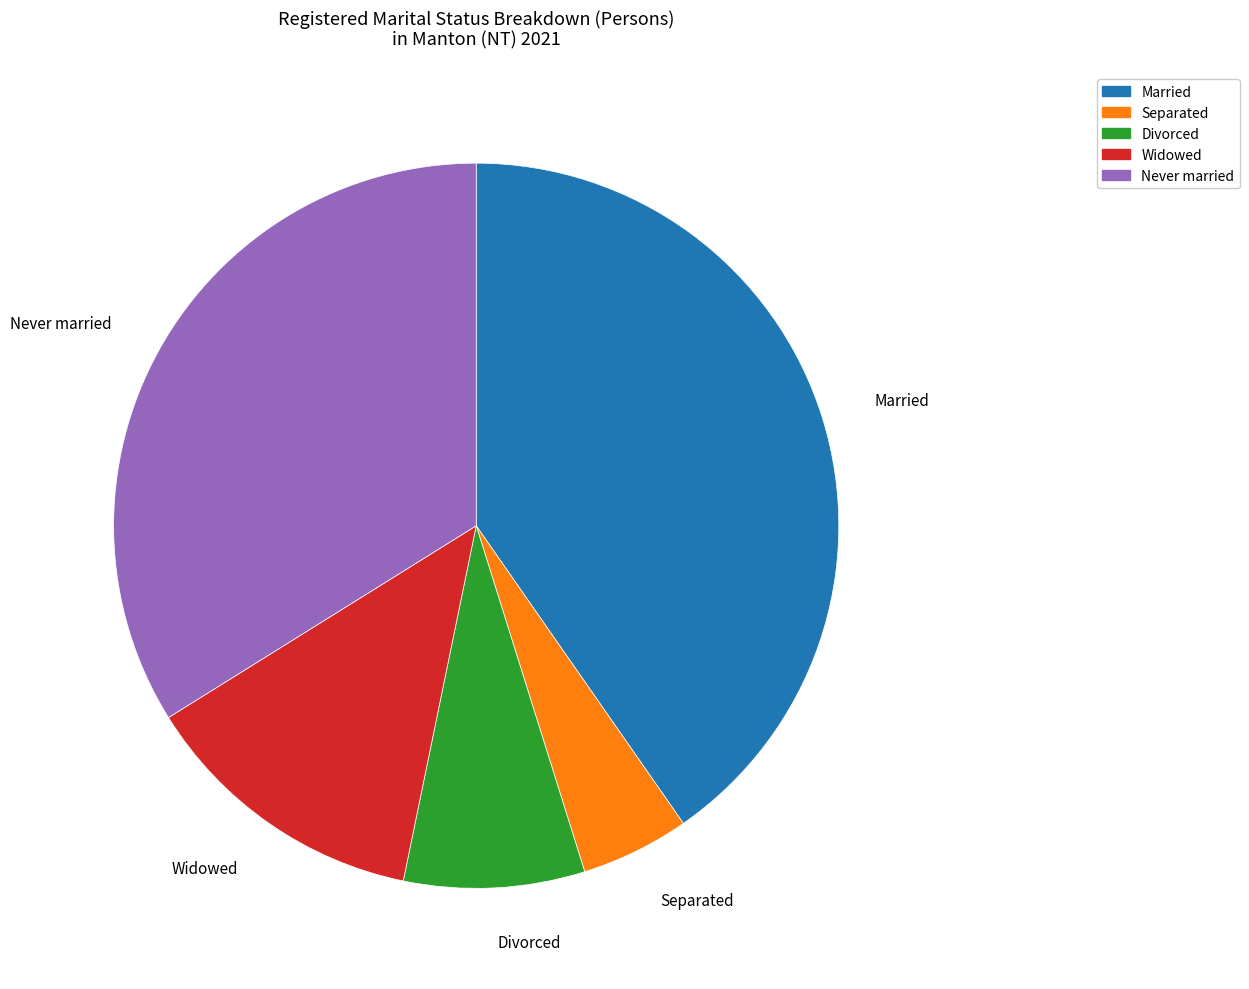

Do Widowed and Divorced together represent more than half of the pie?

No